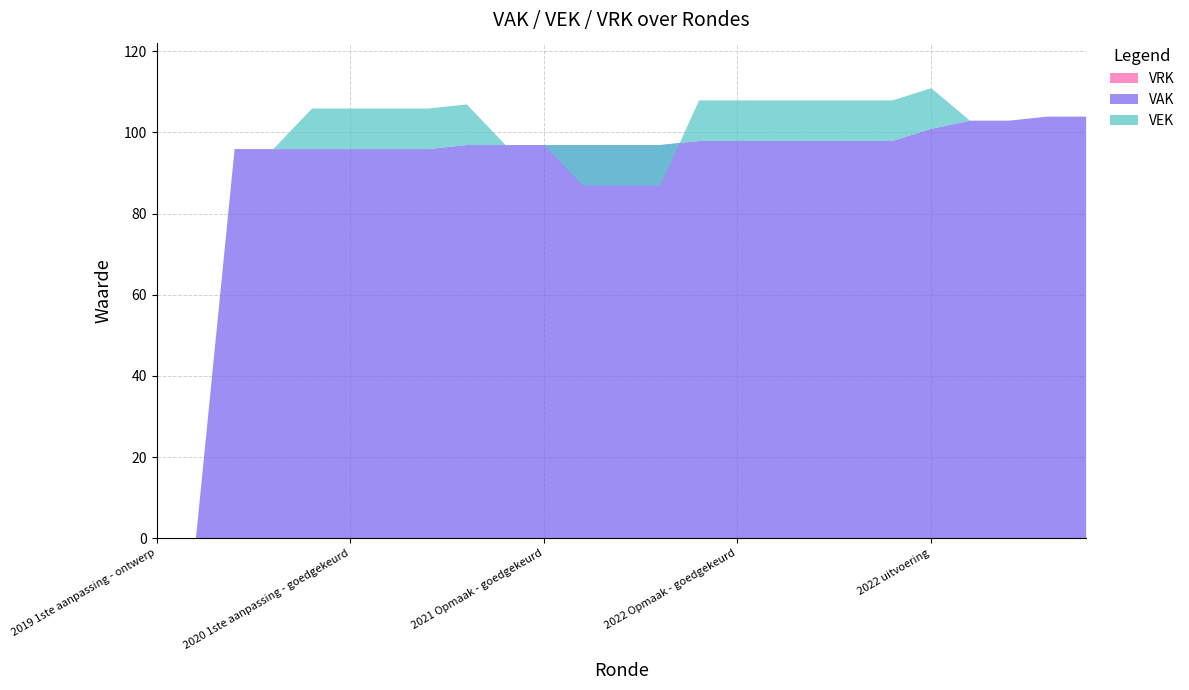

What is the difference between the second highest and second lowest values in the VEK series?

108